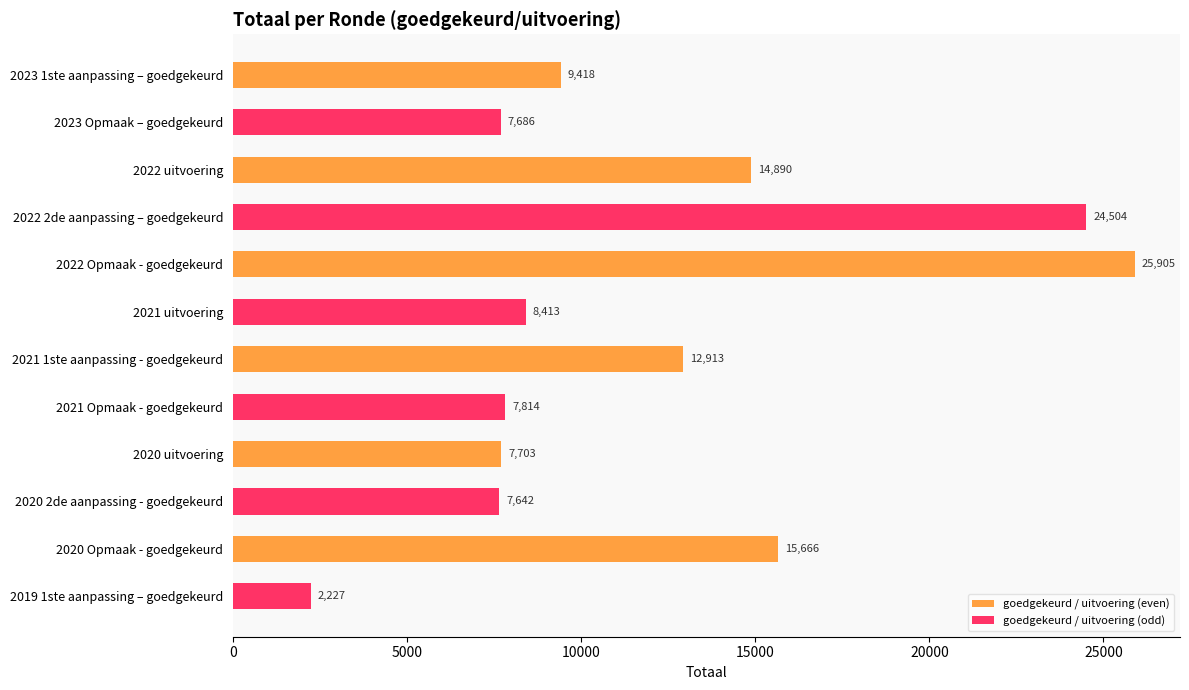

What is the lowest value of the goedgekeurd / uitvoering (even) series?

7703